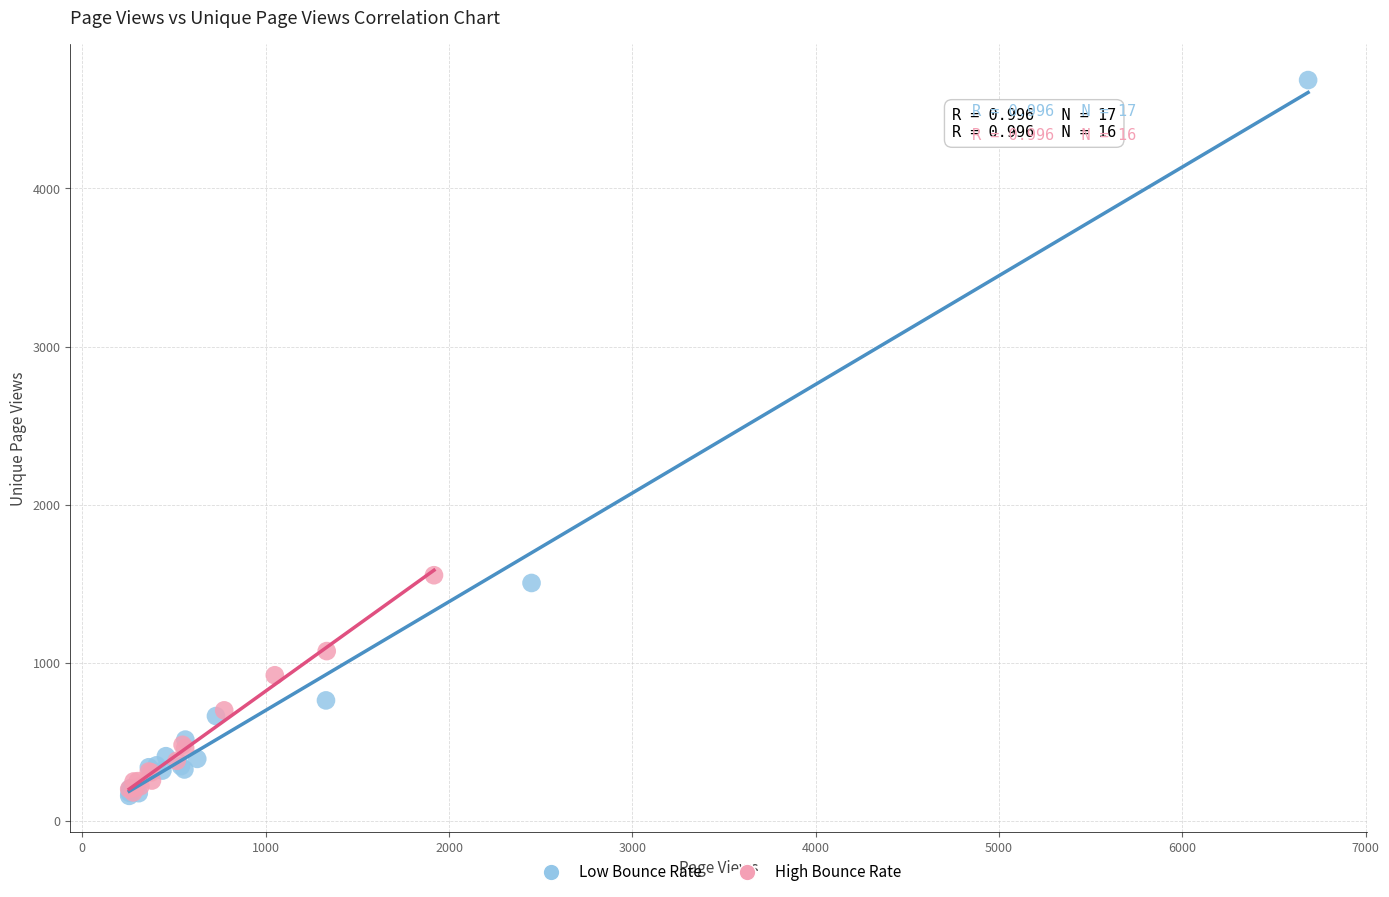

Which series has the widest spread of Y values?

Low Bounce Rate